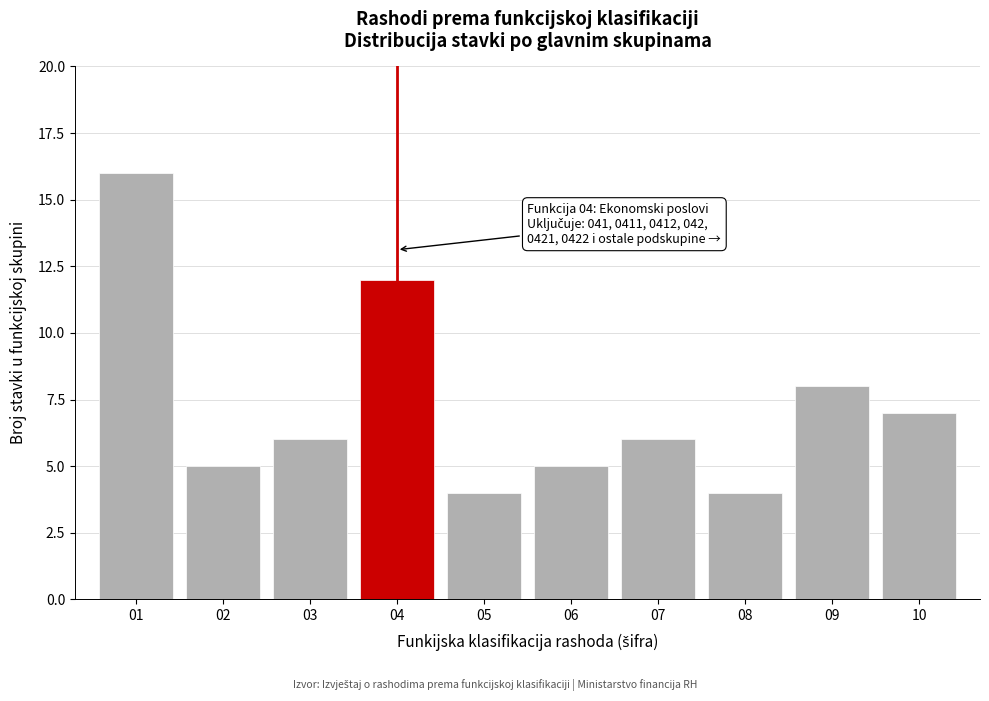

Reading left to right, list all the values displayed in this chart.

16	5	6	12	4	5	6	4	8	7